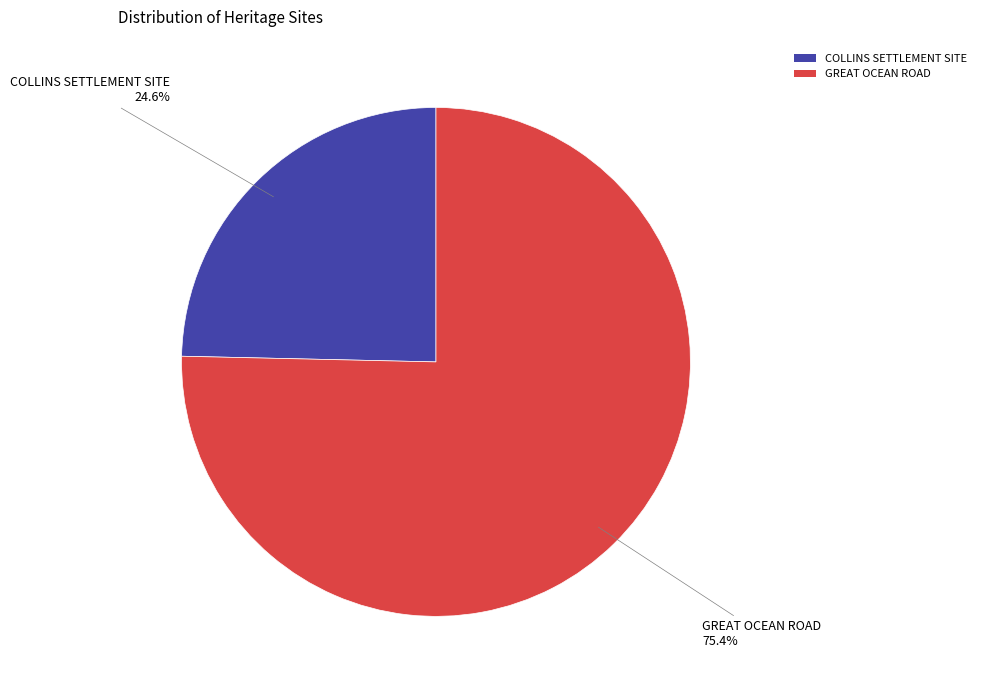

How much of the chart is everything except GREAT OCEAN ROAD?

24.6%